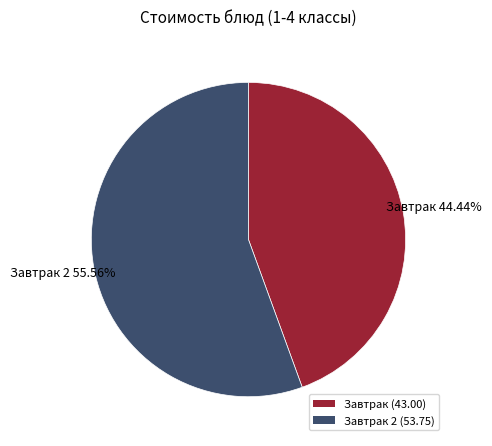

Combined, do Завтрак (43.00) and Завтрак 2 (53.75) account for over 50%?

Yes